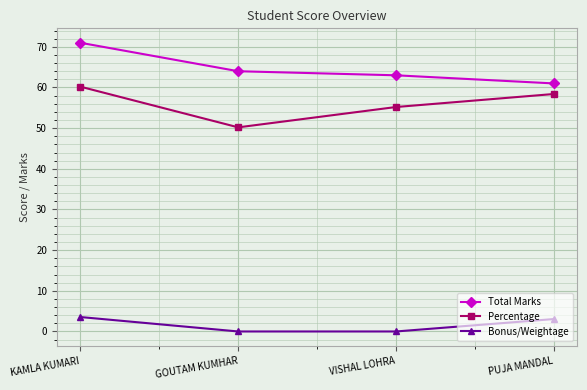

Rank the series by their maximum value, from highest to lowest.

Total Marks, Percentage, Bonus/Weightage